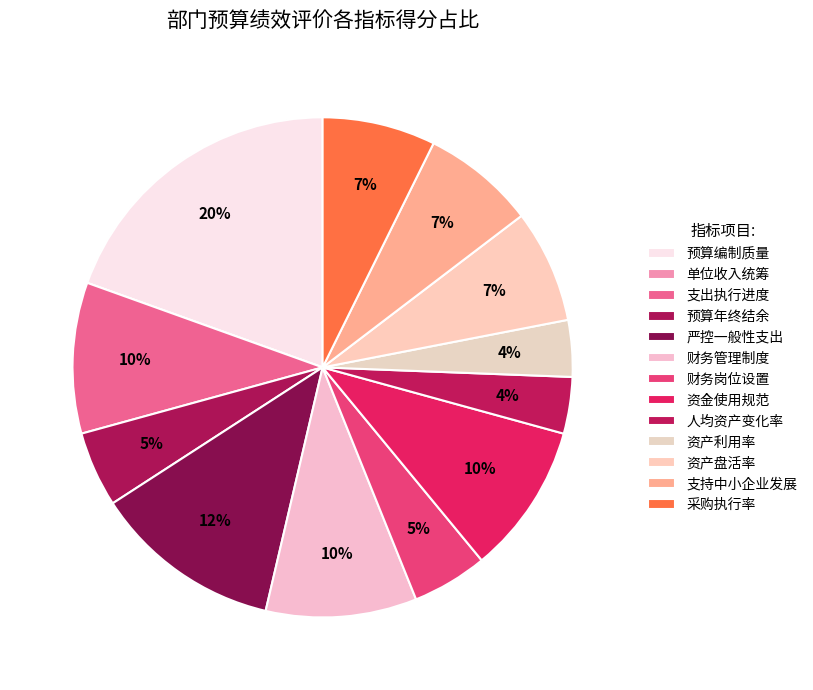

Does 支持中小企业发展 represent more than half of the total?

No